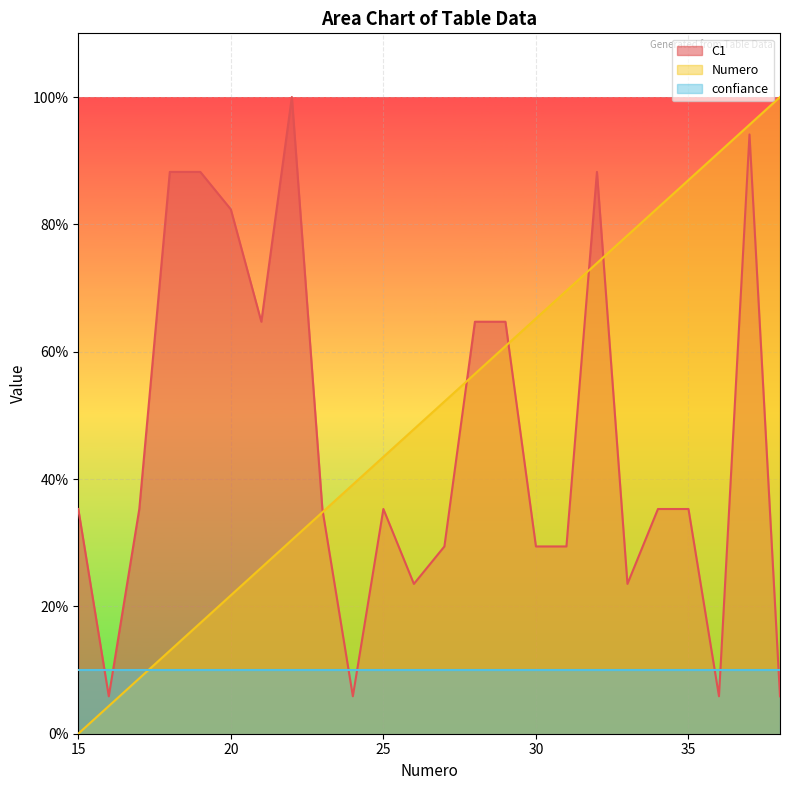

What is the sum of all C1 values?

1105.9